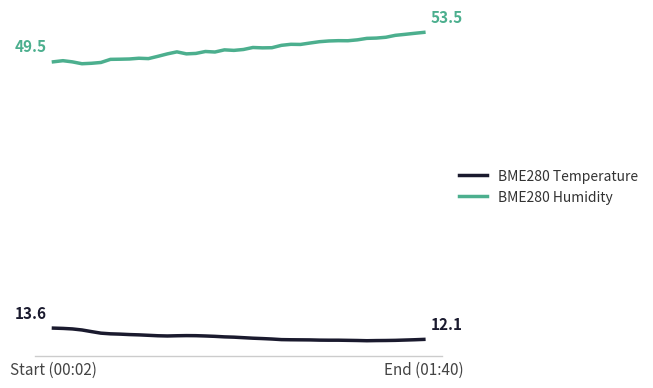

Where does the BME280 Humidity series first go above 51?

18